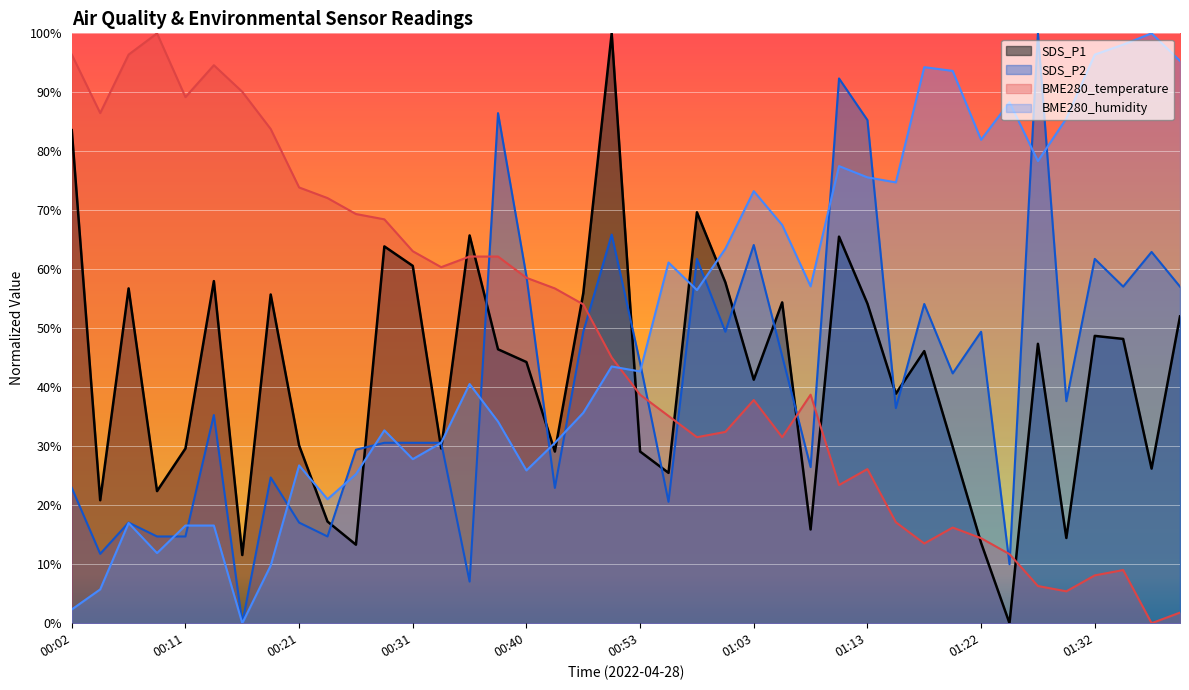

The BME280_humidity series shows 10.6 at 00:51. True or false?

False